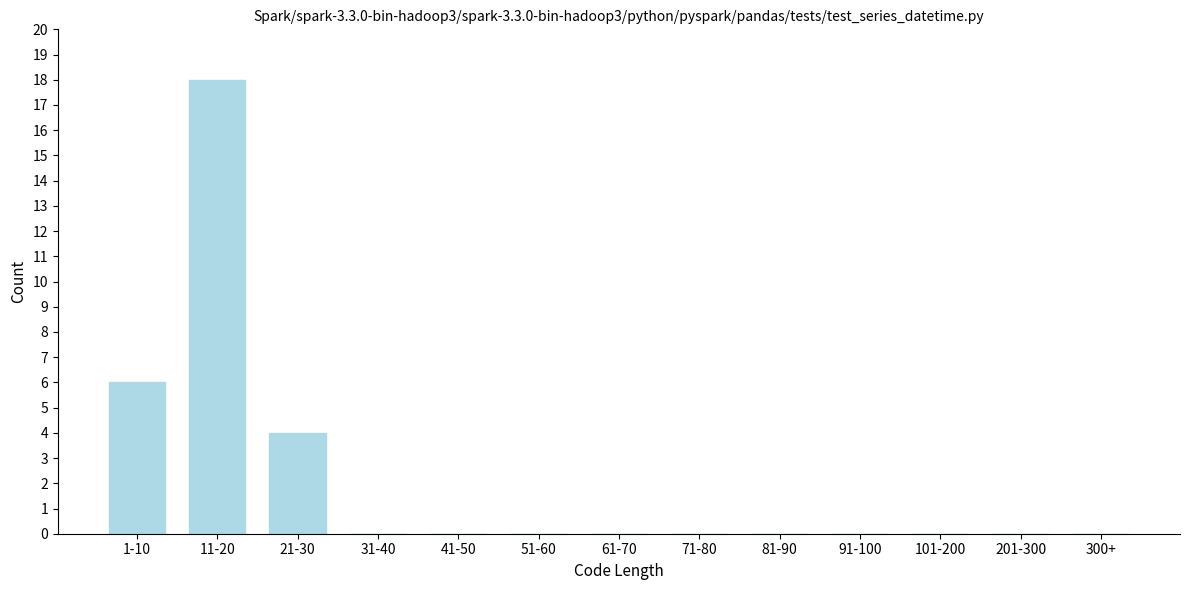

Reading left to right, what are all the values shown in this chart?

1-10=6	11-20=18	21-30=4	31-40=0	41-50=0	51-60=0	61-70=0	71-80=0	81-90=0	91-100=0	101-200=0	201-300=0	300+=0